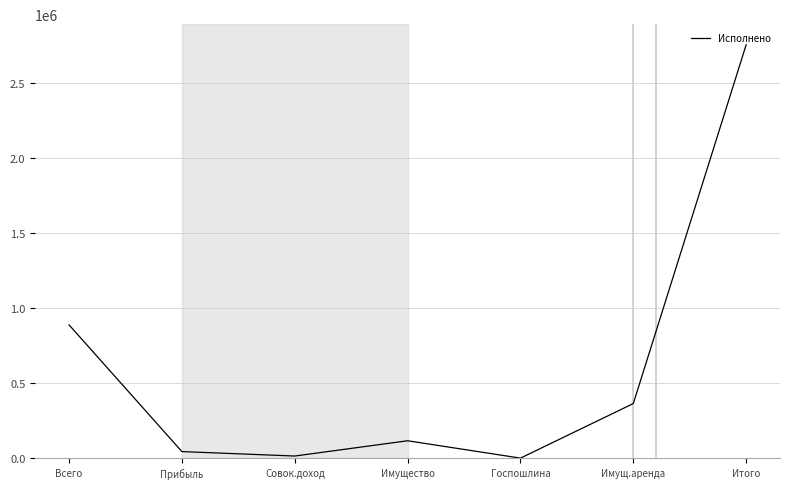

Between Всего and Итого, which is larger?

Итого